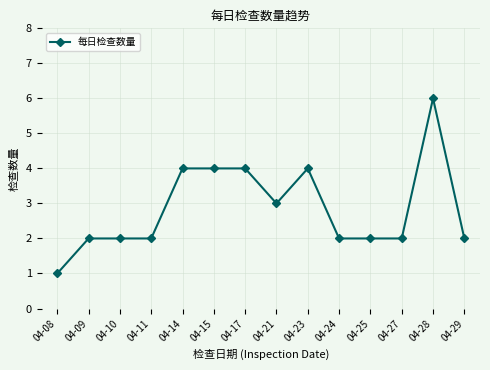

True or false: the data shows 2 at 04-25.

True